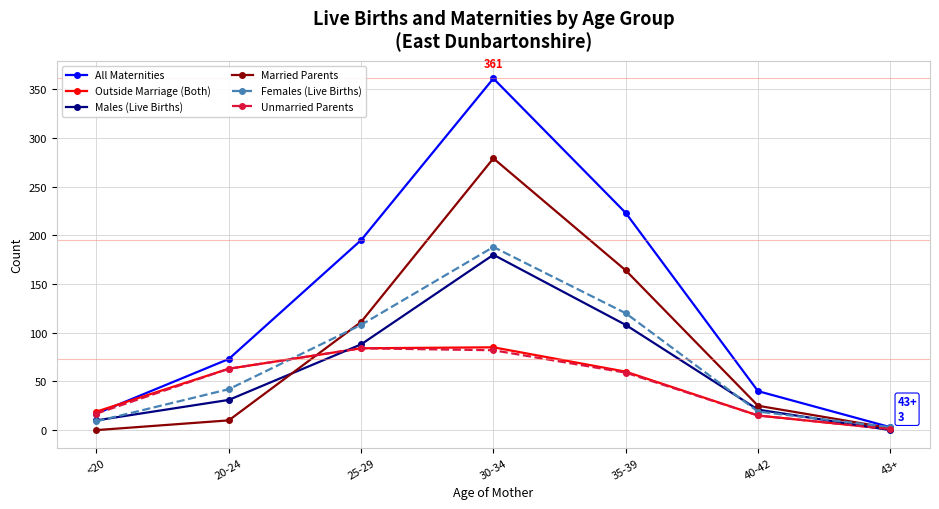

True or false: Unmarried Parents has a value of 35 at 35-39.

False